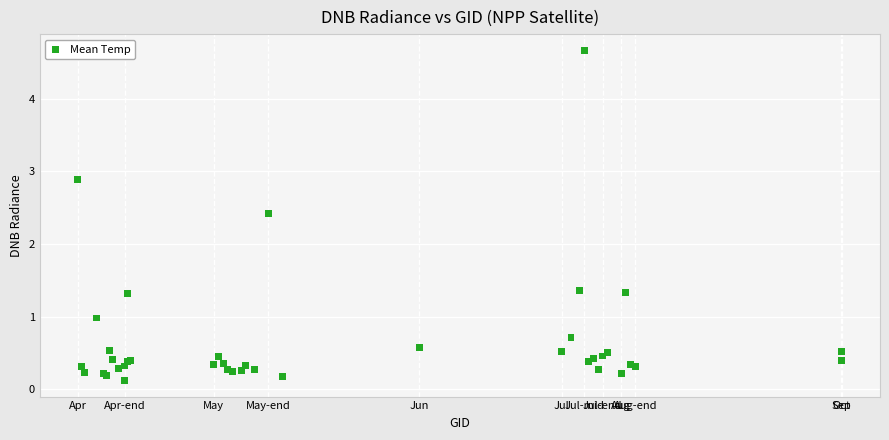

What Y value in the scatter plot is closest to 2?

2.4